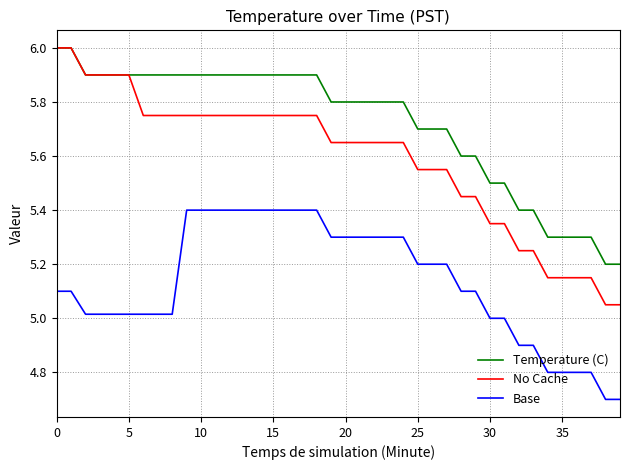

Which series has the largest total across all categories?

Temperature (C)